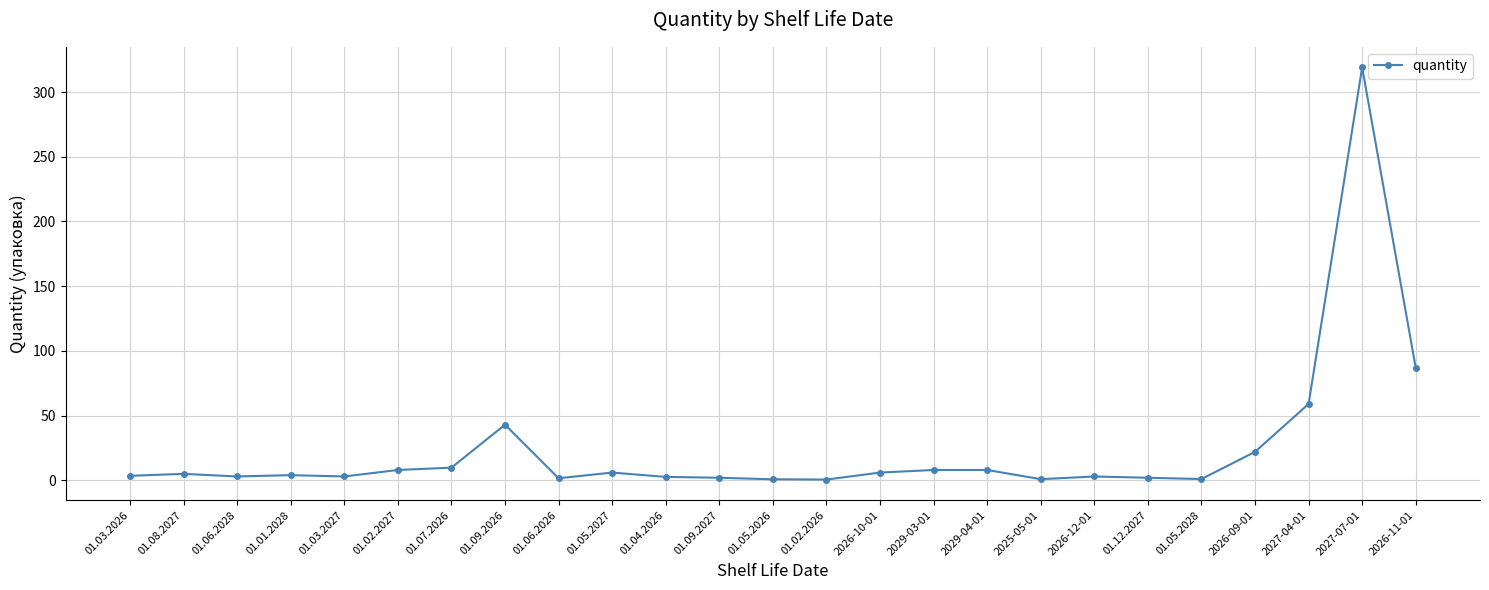

What is the label of the 8th point from the left?

01.09.2026